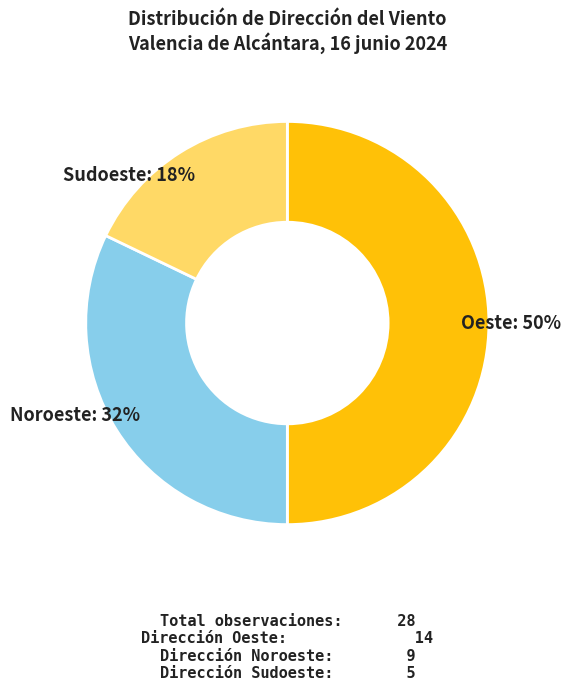

Approximately how many times larger is the value at Oeste compared to Sudoeste?

2.8